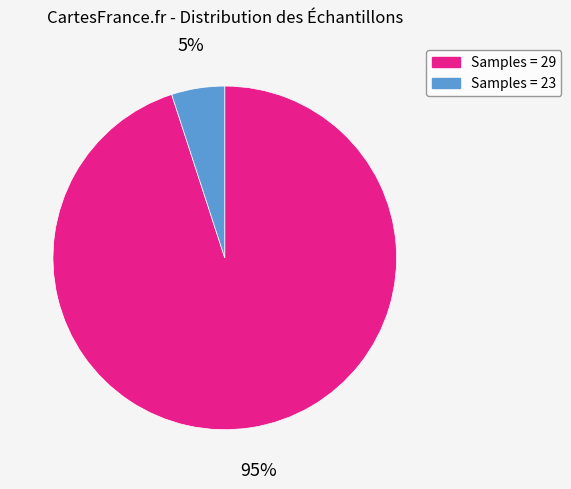

To the nearest percent, what is the average slice percentage?

50%